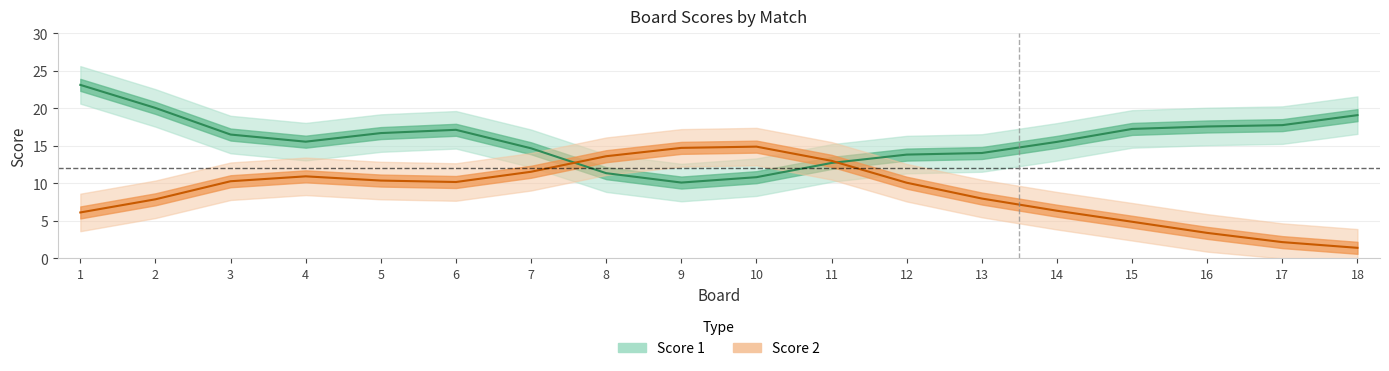

At how many categories does at least one series exceed 6?

18